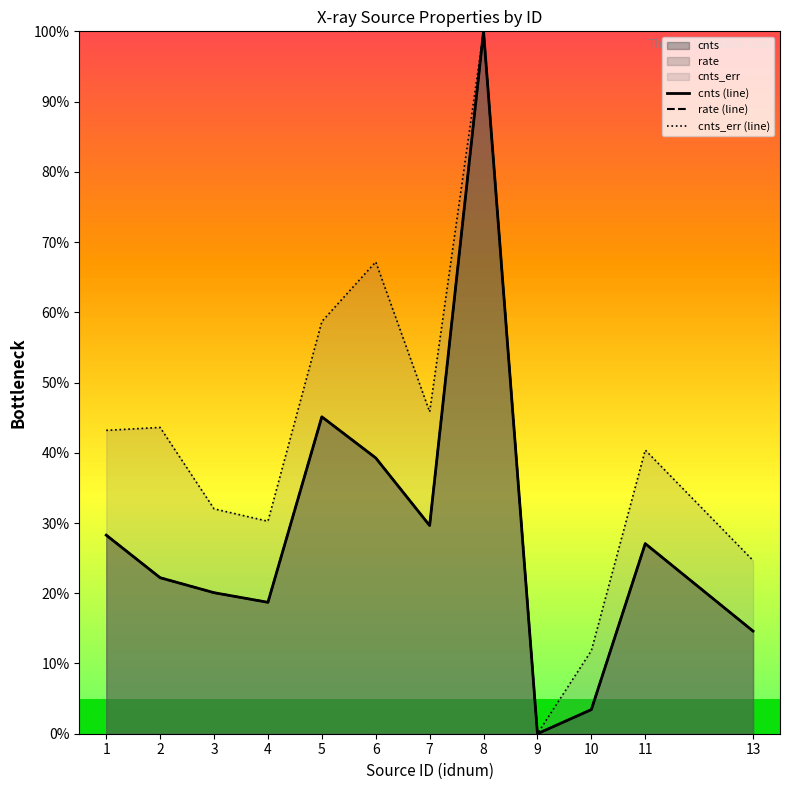

Count the number of categories in the chart.

12